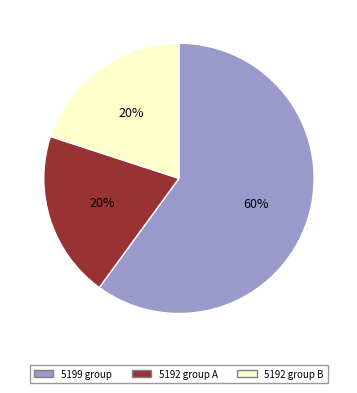

To the nearest percent, what is the difference between the largest and smallest slice percentages?

40%